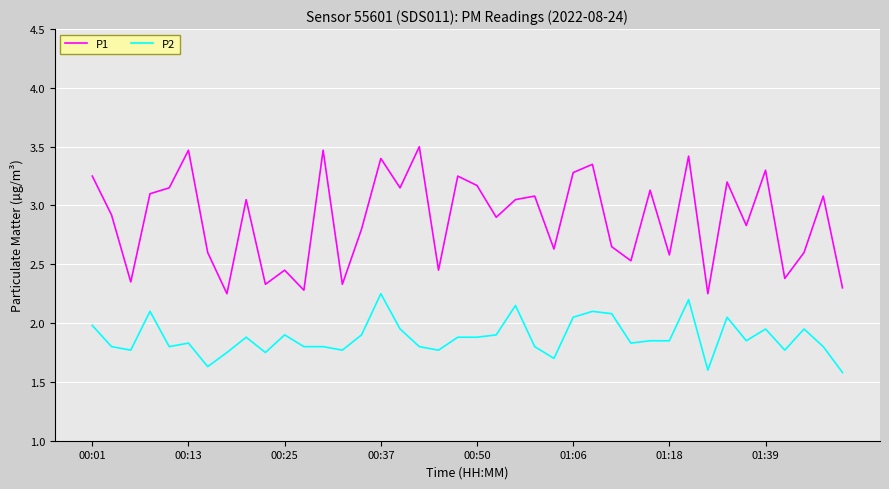

True or false: P1 and P2 intersect in this chart.

False